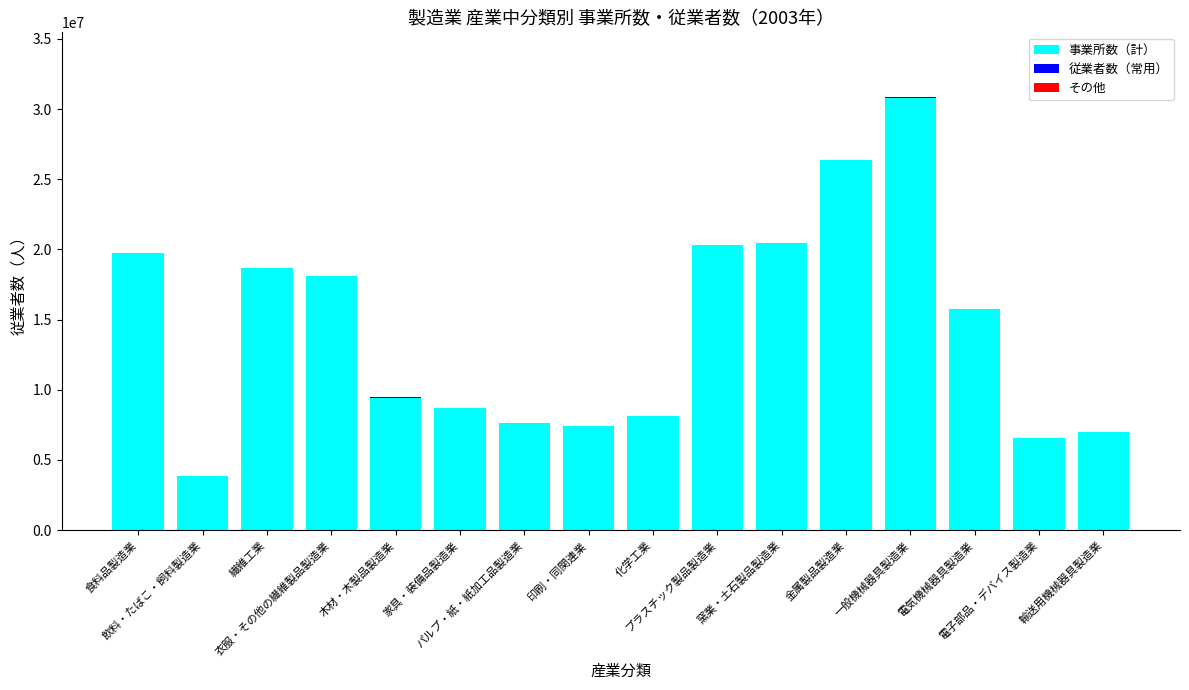

What is the highest value of the 事業所数（計） series?

30820500.0